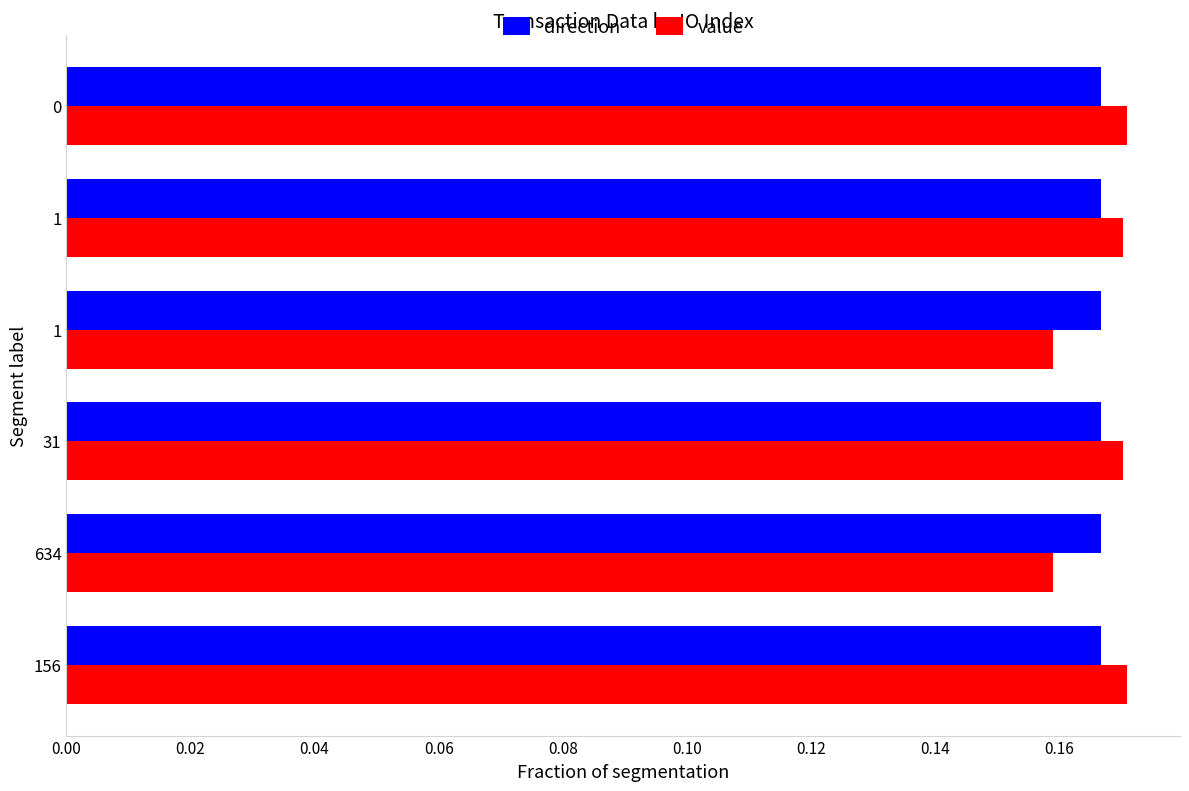

Which series has the largest total across all categories?

direction